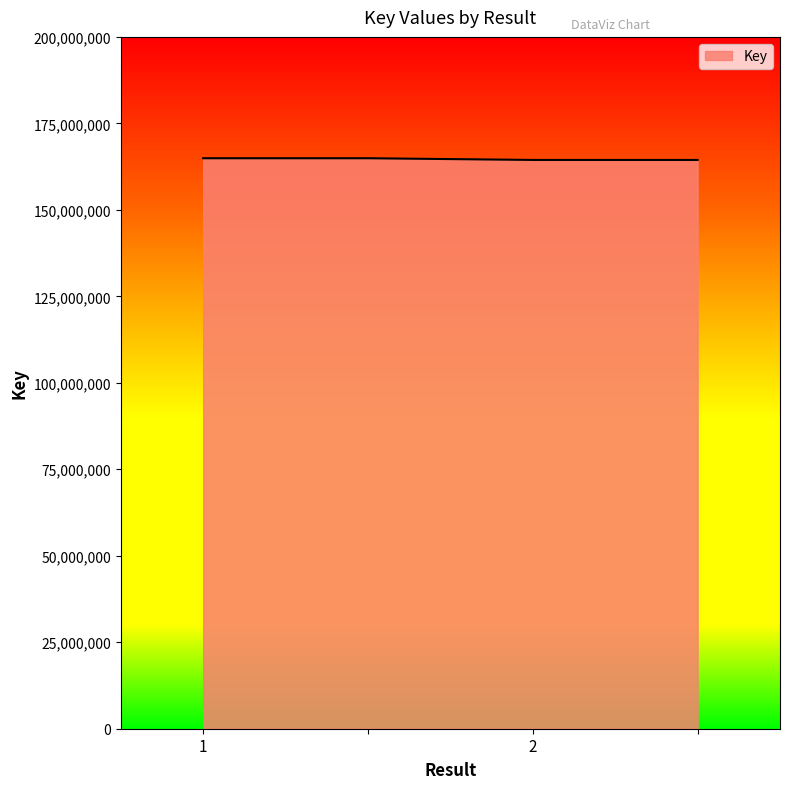

What is the minimum value shown in the chart?

164426658